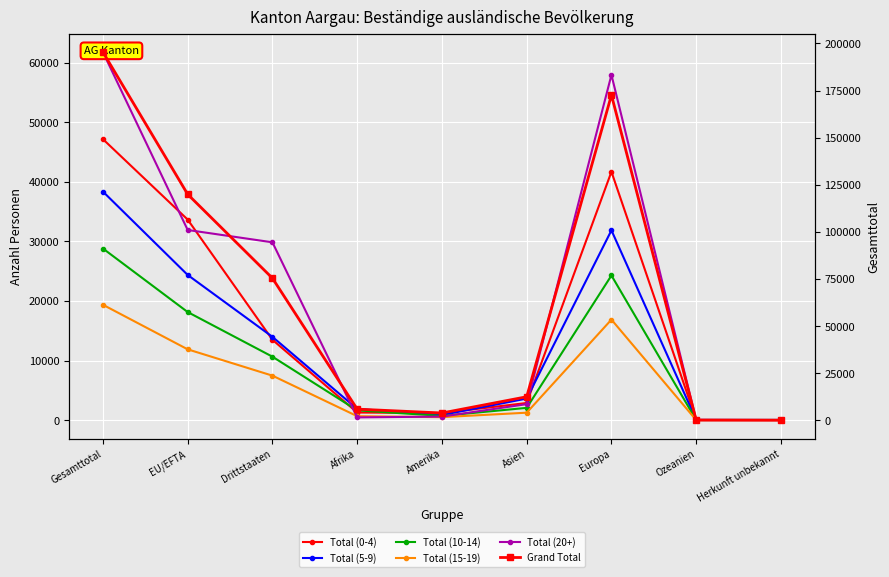

The Total (15-19) series shows 764 at Amerika. True or false?

False